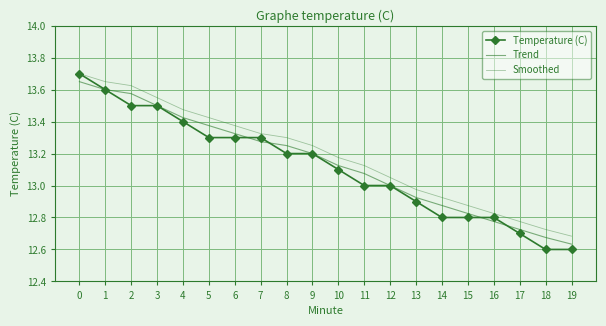

Is the value of Temperature (C) at 9 greater than the value of Trend at 1?

No